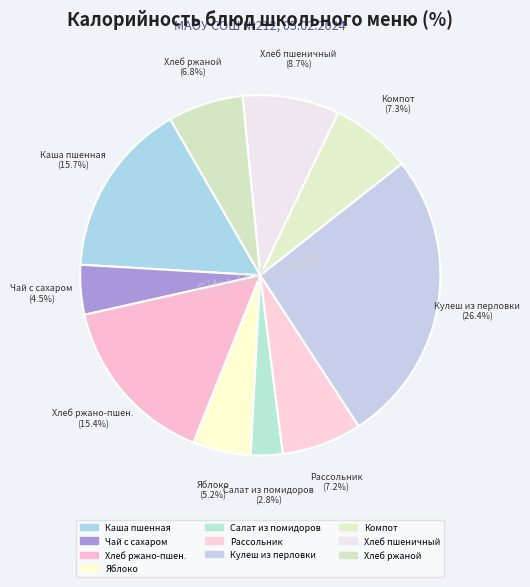

Which category has the biggest portion of the pie?

Кулеш из перловки со свининой